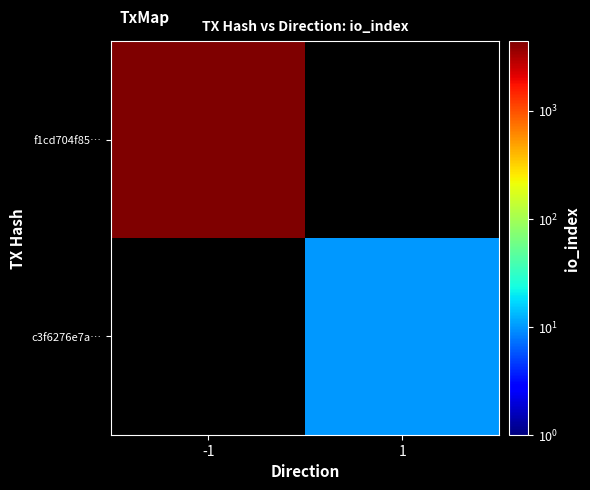

Count the number of data series in this chart.

2